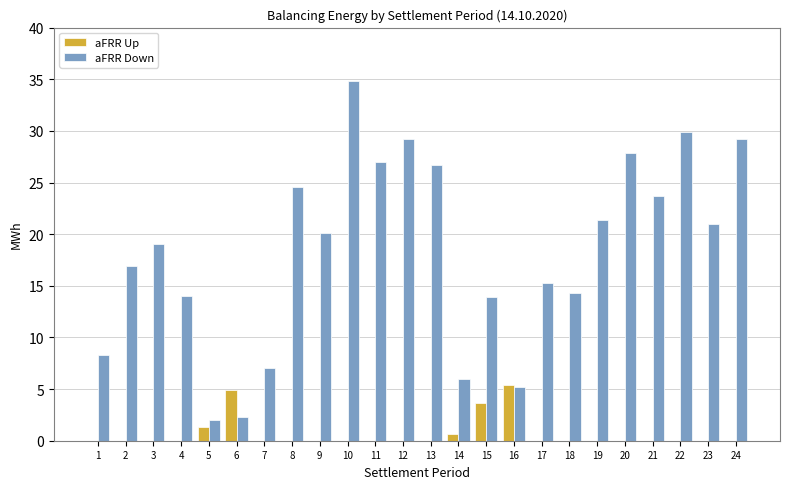

The aFRR Down series shows 35.8 at 21. True or false?

False